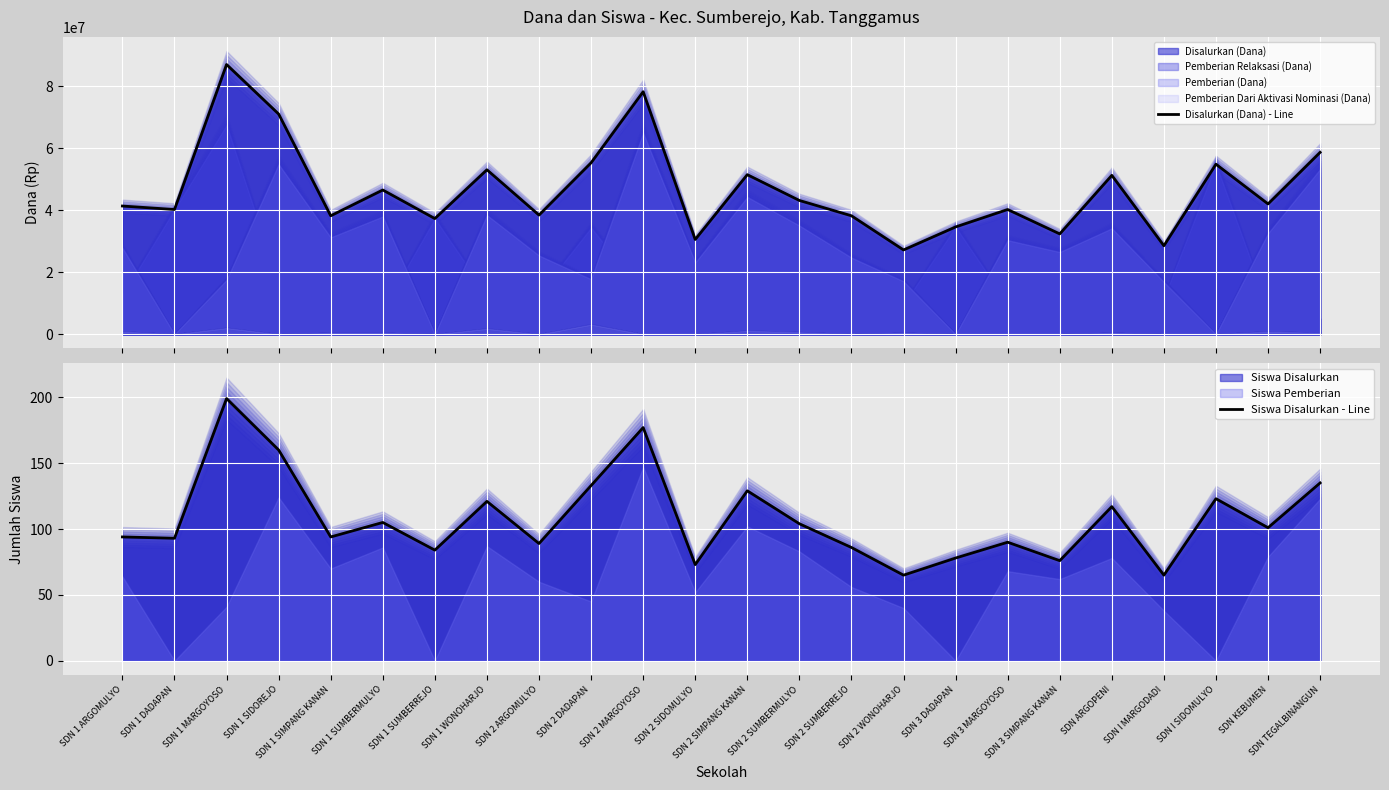

What is the sum of all Disalurkan (Dana) - Line values?

1120950000